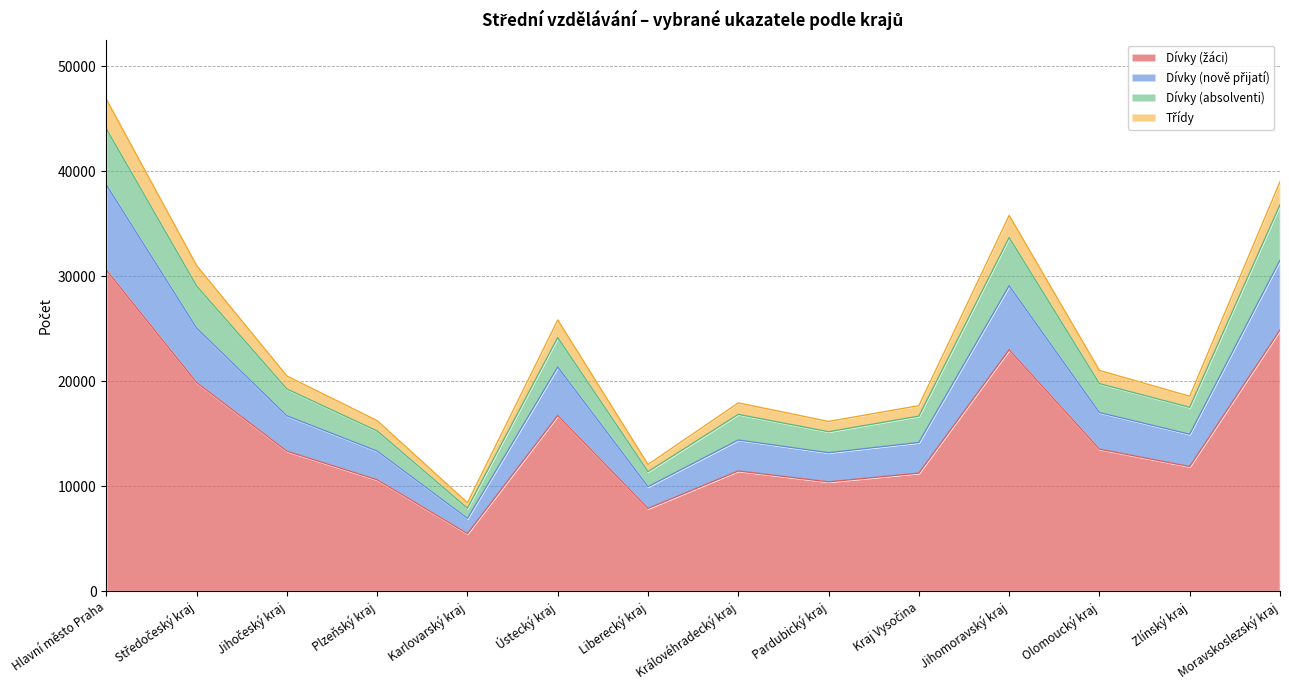

How many interior local peaks does the Dívky (absolventi) series have?

3